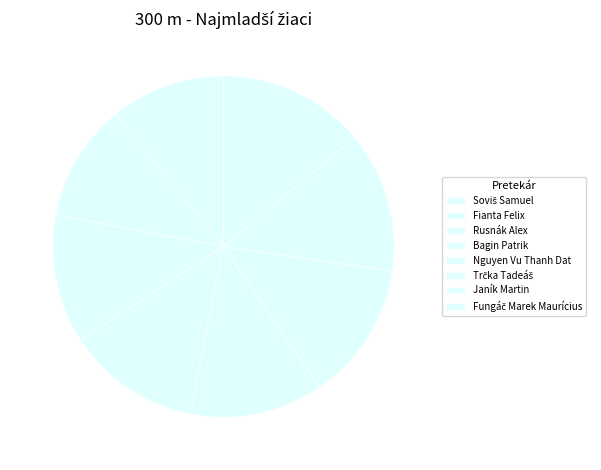

Does Bagin Patrik represent more than half of the total?

No